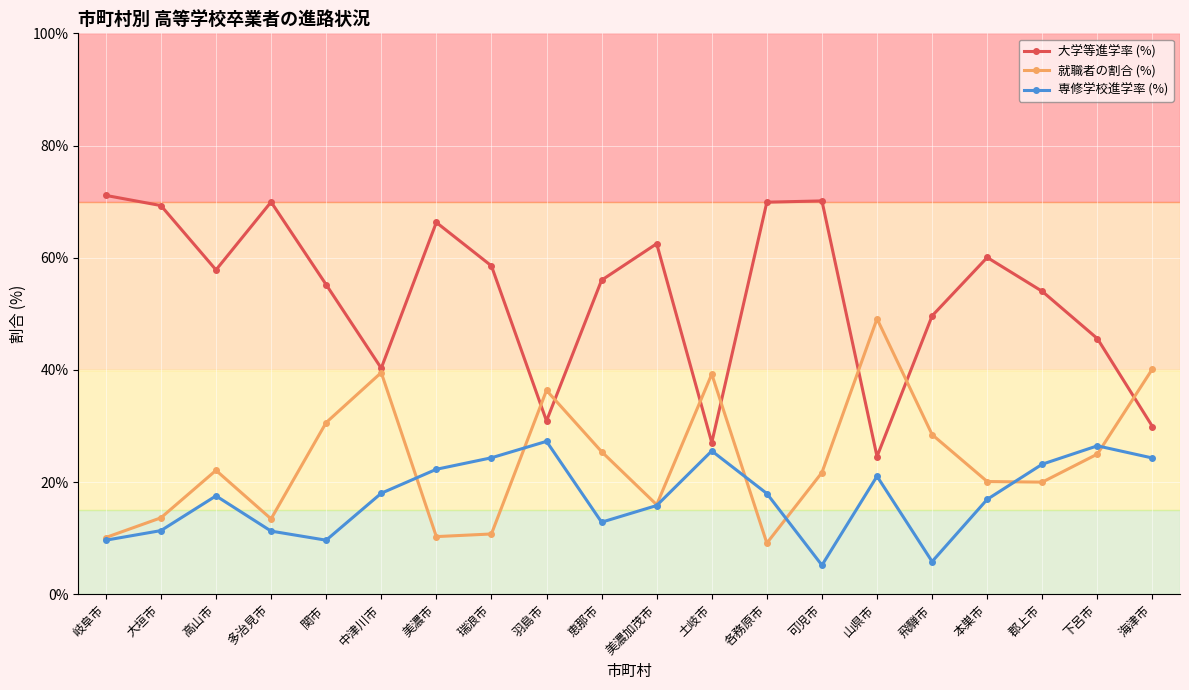

Does the chart have visible grid lines?

Yes